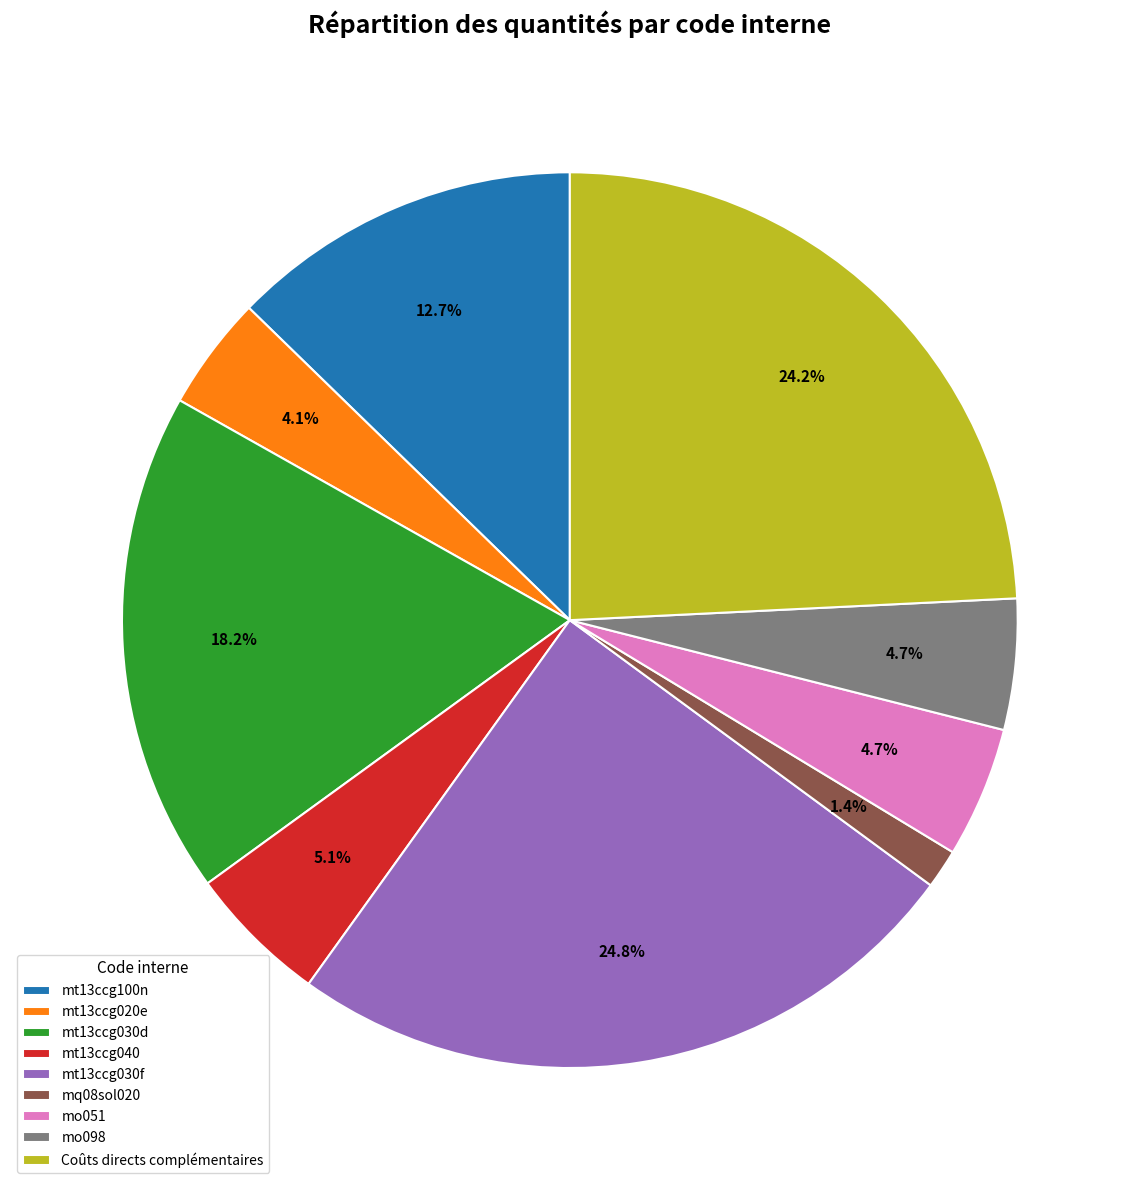

What is the largest slice in the pie chart?

mt13ccg030f